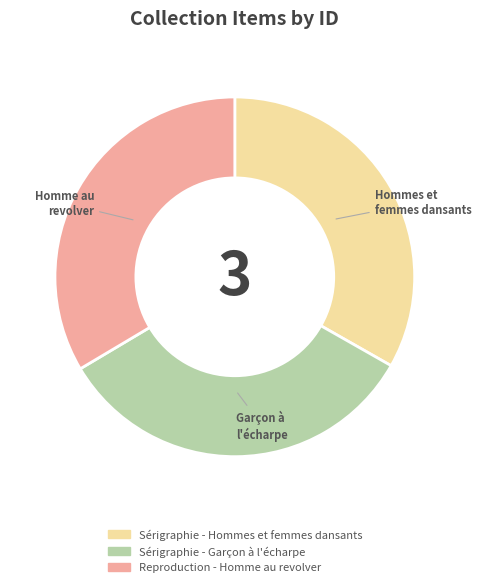

Is Sérigraphie - Garçon à l'écharpe the majority of the pie?

No